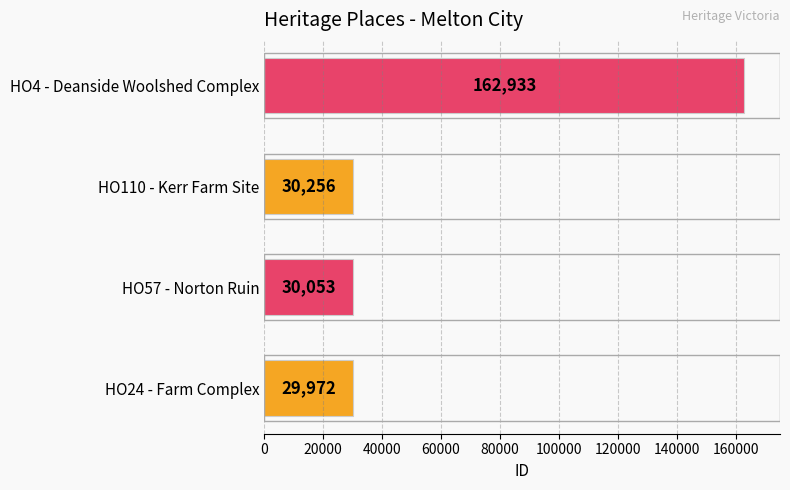

Does the chart contain stacked bars?

No